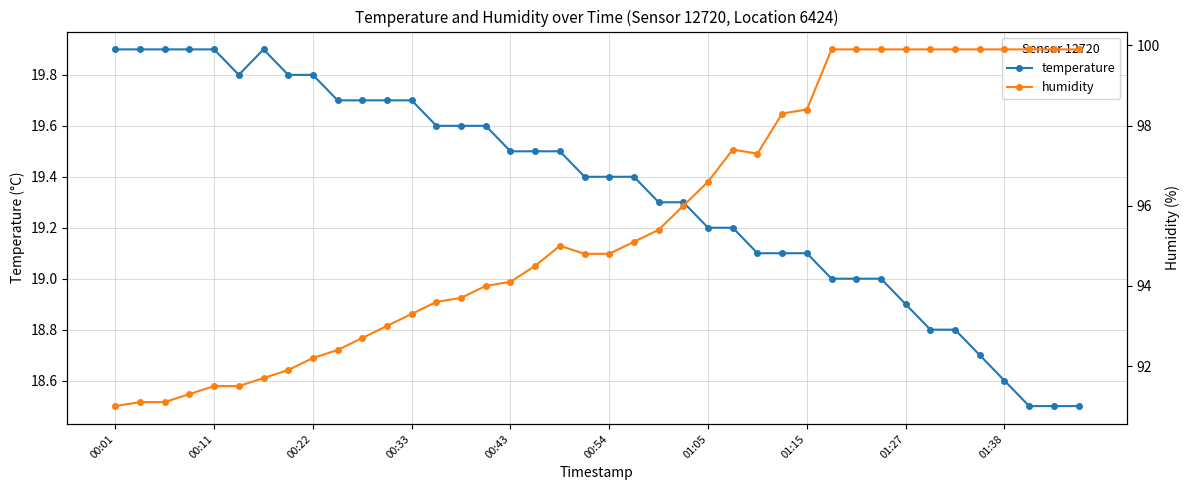

What is the lowest value of the temperature series?

18.5